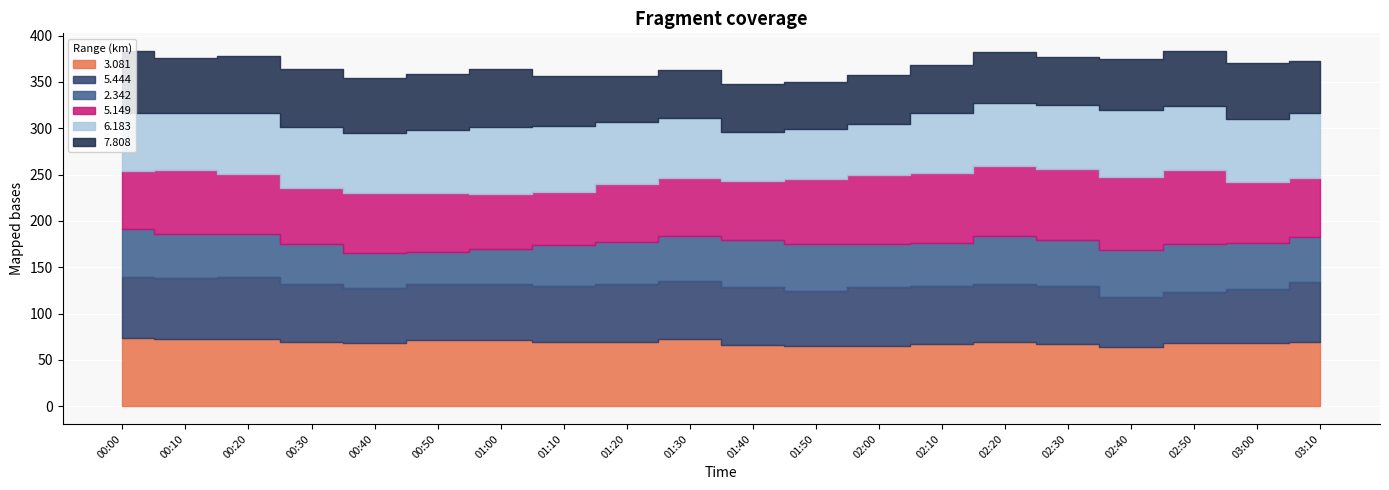

True or false: 5.444 and 2.342 intersect in this chart.

False